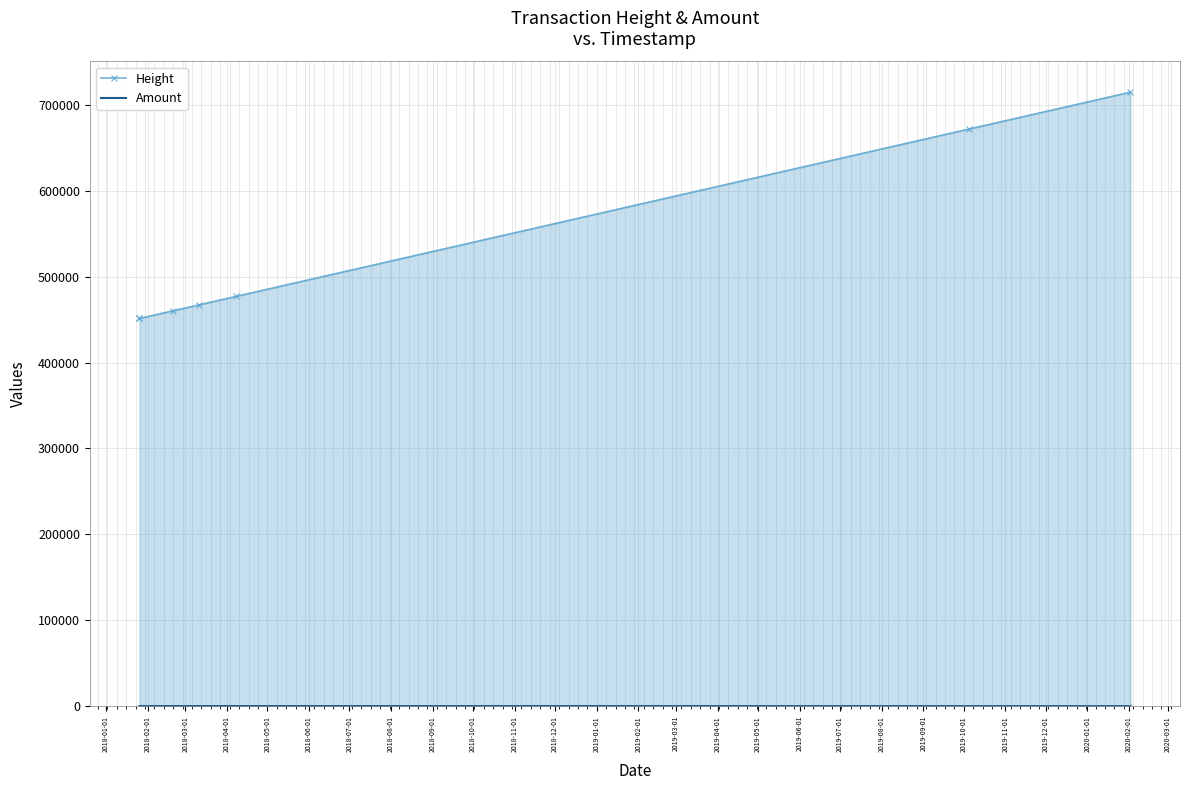

Which series has the widest spread of values?

Height